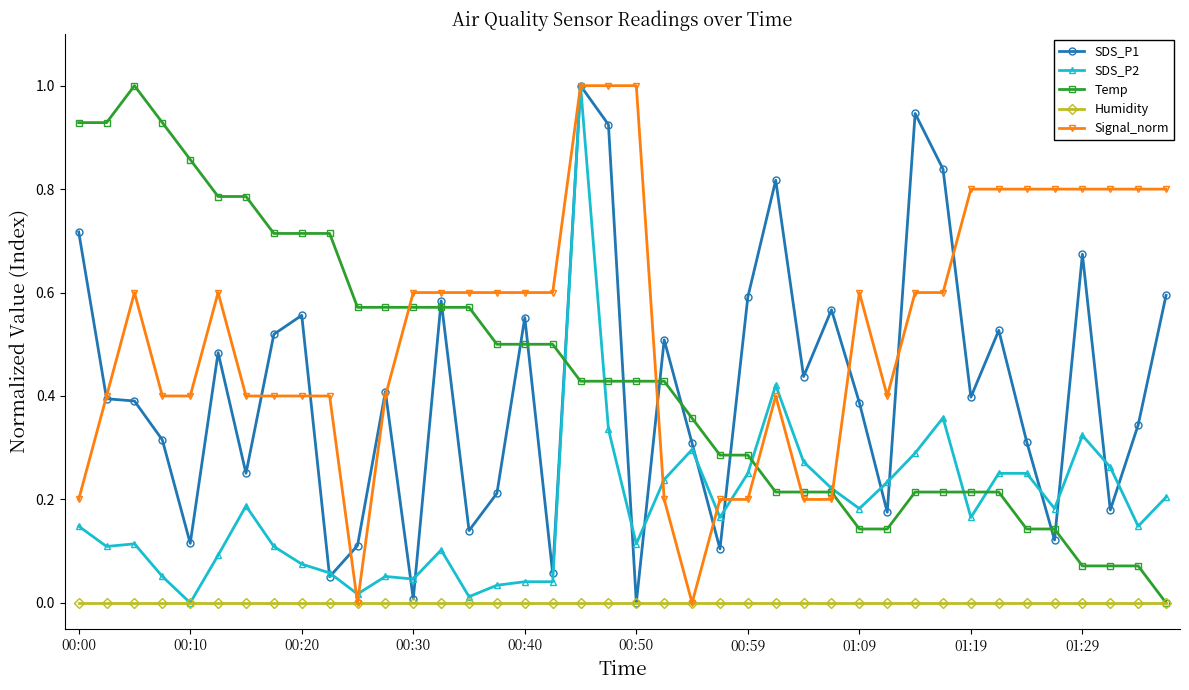

Count the number of categories in the chart.

40